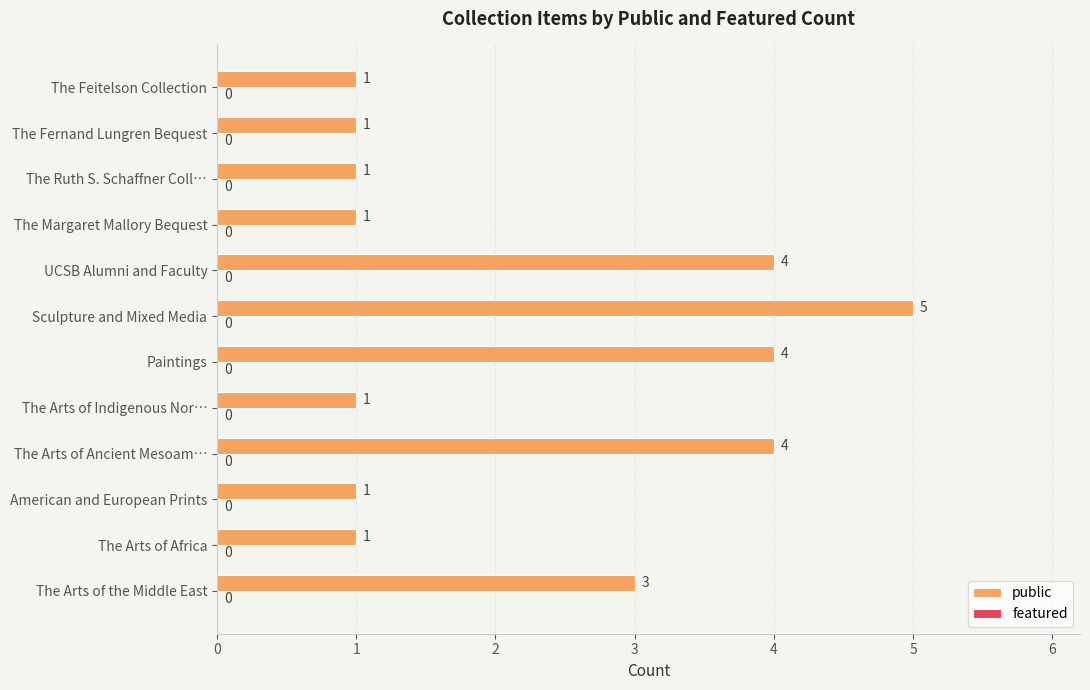

Reading bottom to top, extract all data points from this chart.

3	1	1	4	1	4	5	4	1	1	1	1